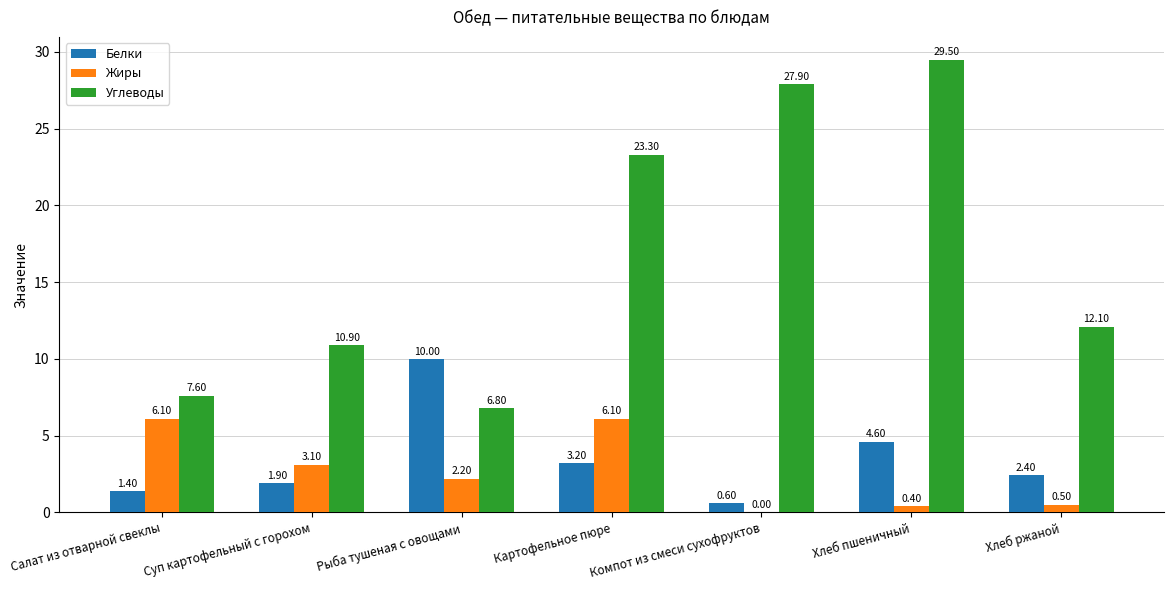

What are all the series names shown in the legend?

Белки, Жиры, Углеводы